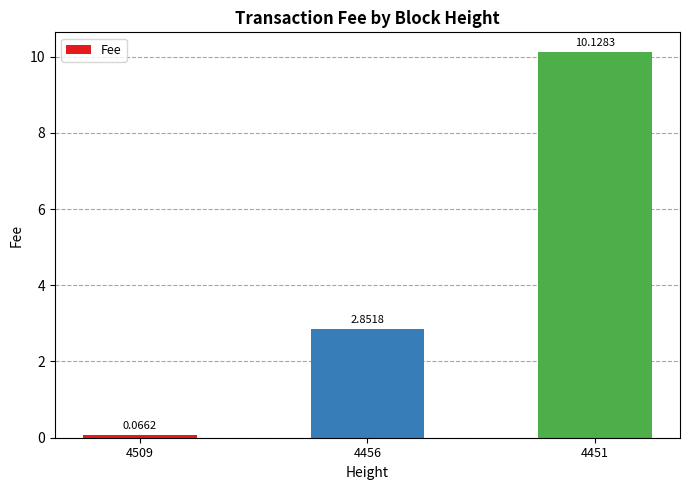

Does the chart contain any negative values?

No